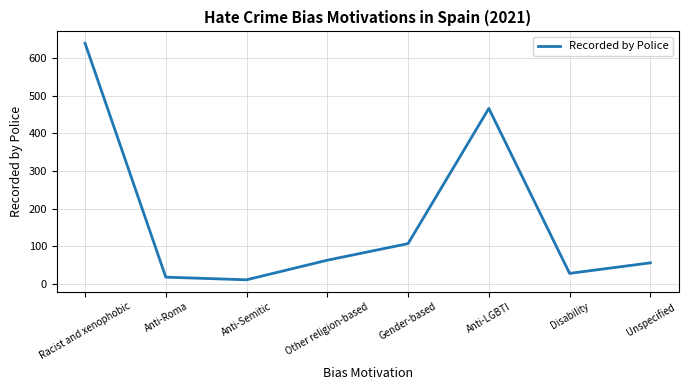

True or false: the data shows 63 at Other religion-based.

True